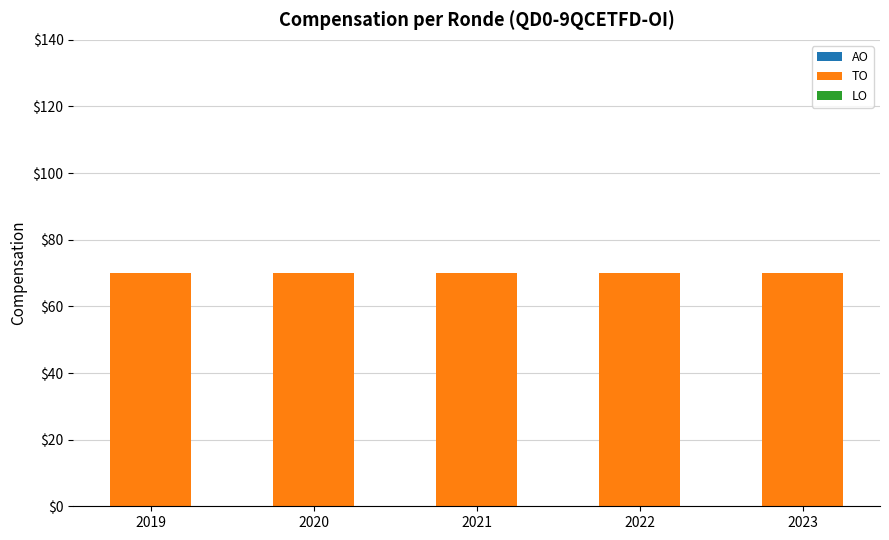

Which series changed the most between 2019 and 2023?

AO